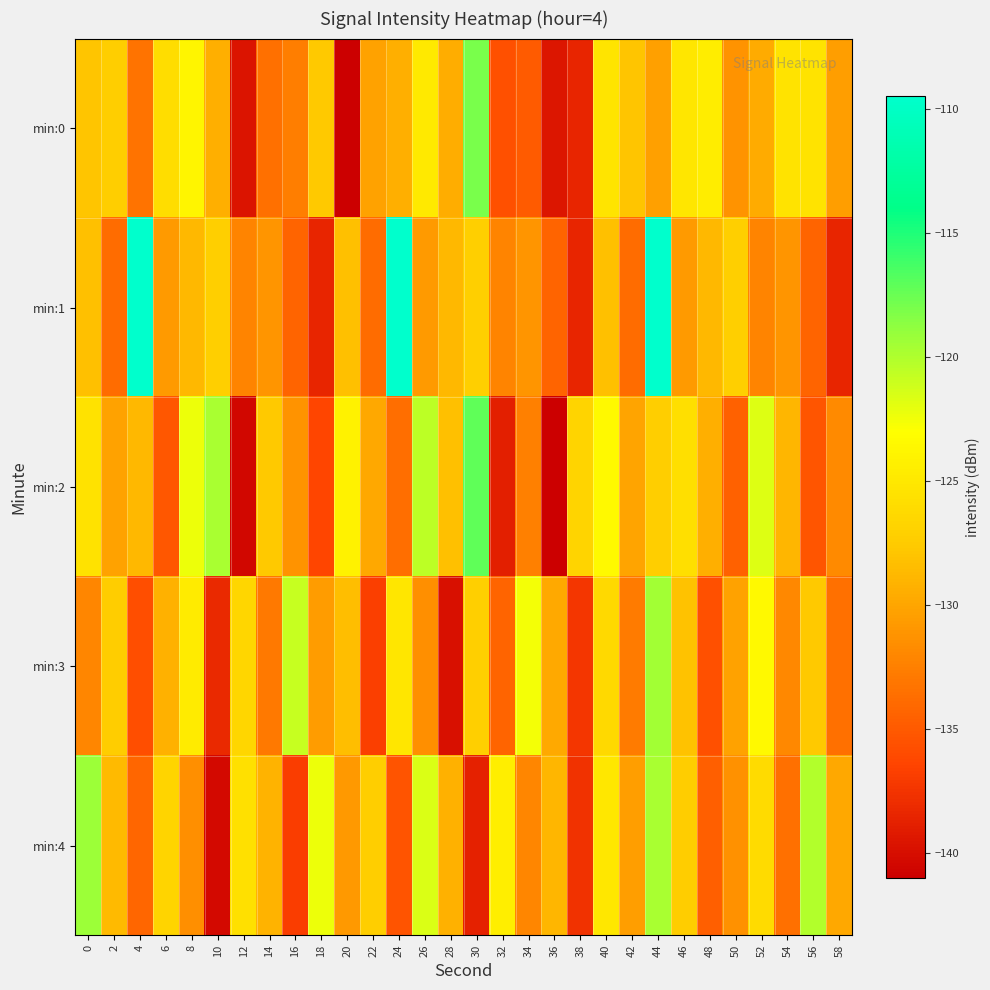

Reading left to right, list all the values displayed in this chart.

min:0: 0=-127.9	2=-127.2	4=-133.3	6=-125.9	8=-123.8	10=-129.3	12=-139.6	14=-133.6	16=-132.5	18=-127.6	20=-141.0	22=-130.3	24=-129.4	26=-124.9	28=-129.5	30=-118.1	32=-135.7	34=-134.9	36=-139.5	38=-138.5	40=-125.3	42=-127.9	44=-130.4	46=-125.2	48=-124.5	50=-131.3	52=-129.6	54=-125.4	56=-125.4	58=-130.5
min:1: 0=-128.3	2=-133.8	4=-109.5	6=-130.7	8=-128.7	10=-127.1	12=-132.2	14=-131.1	16=-134.3	18=-138.5	20=-128.3	22=-133.8	24=-109.5	26=-130.7	28=-128.7	30=-127.1	32=-132.2	34=-131.1	36=-134.3	38=-138.5	40=-128.3	42=-133.8	44=-109.5	46=-130.7	48=-128.7	50=-127.1	52=-132.2	54=-131.1	56=-134.3	58=-138.5
min:2: 0=-125.5	2=-130.2	4=-128.7	6=-135.1	8=-122.3	10=-119.8	12=-140.5	14=-127.6	16=-131.2	18=-136.4	20=-124.1	22=-129.9	24=-133.7	26=-120.5	28=-128.3	30=-117.2	32=-138.9	34=-132.4	36=-141.0	38=-126.8	40=-123.5	42=-130.1	44=-127.3	46=-125.8	48=-129.4	50=-134.6	52=-121.7	54=-128.9	56=-135.3	58=-131.8
min:3: 0=-132.1	2=-127.4	4=-135.8	6=-129.3	8=-124.7	10=-138.2	12=-126.5	14=-133.0	16=-120.9	18=-130.6	20=-128.4	22=-136.7	24=-125.2	26=-131.5	28=-139.8	30=-127.1	32=-134.3	34=-122.6	36=-129.7	38=-137.4	40=-126.3	42=-132.8	44=-119.5	46=-128.1	48=-135.6	50=-130.2	52=-123.4	54=-131.9	56=-127.7	58=-133.5
min:4: 0=-119.3	2=-128.6	4=-134.2	6=-126.8	8=-131.5	10=-140.3	12=-125.7	14=-129.1	16=-136.9	18=-122.4	20=-130.8	22=-127.3	24=-135.4	26=-121.6	28=-129.2	30=-138.7	32=-124.5	34=-132.1	36=-128.9	38=-137.6	40=-125.0	42=-130.5	44=-119.8	46=-127.4	48=-134.7	50=-131.3	52=-126.2	54=-133.6	56=-120.1	58=-129.8